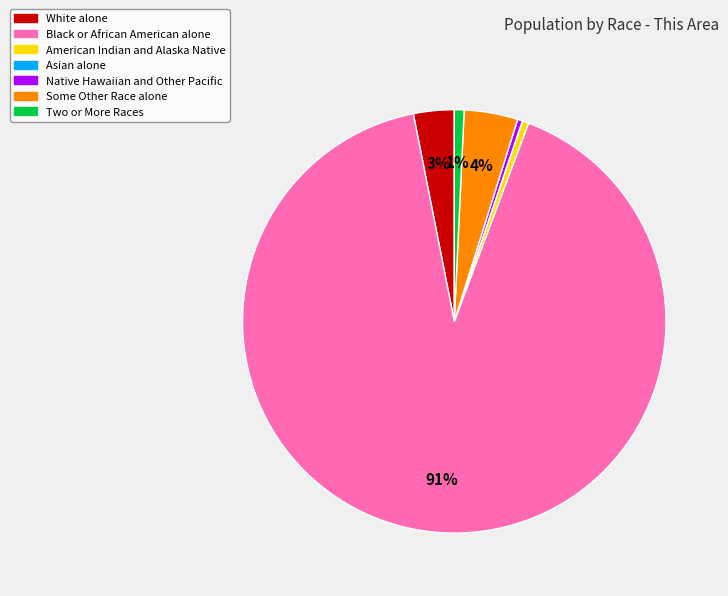

Which slice is the largest?

Black or African American alone